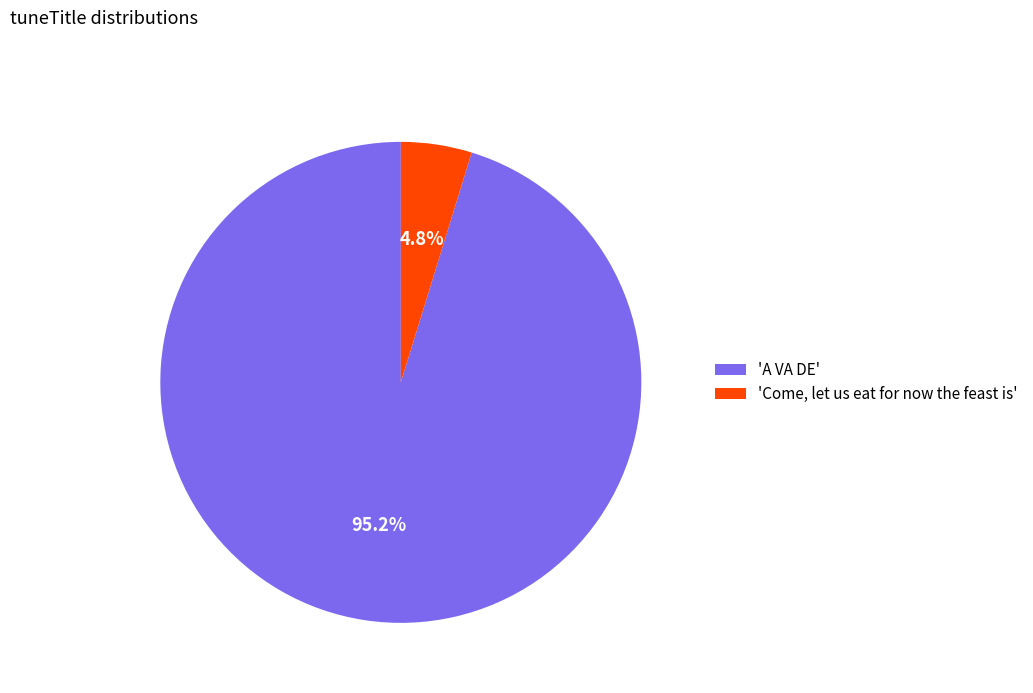

How many segments does this pie chart have?

2